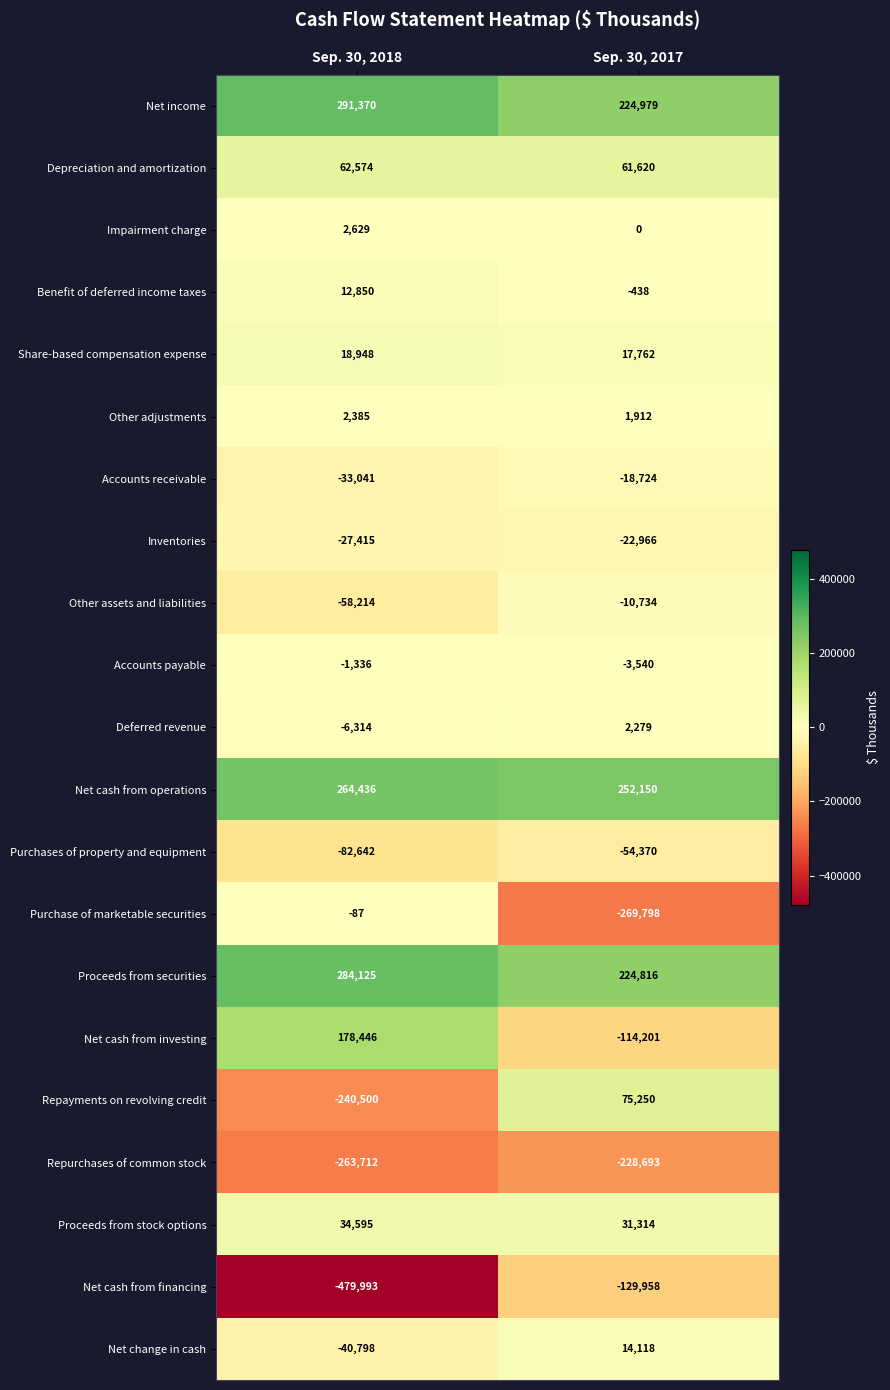

Which category has the highest value in the Other adjustments series?

Sep. 30, 2018